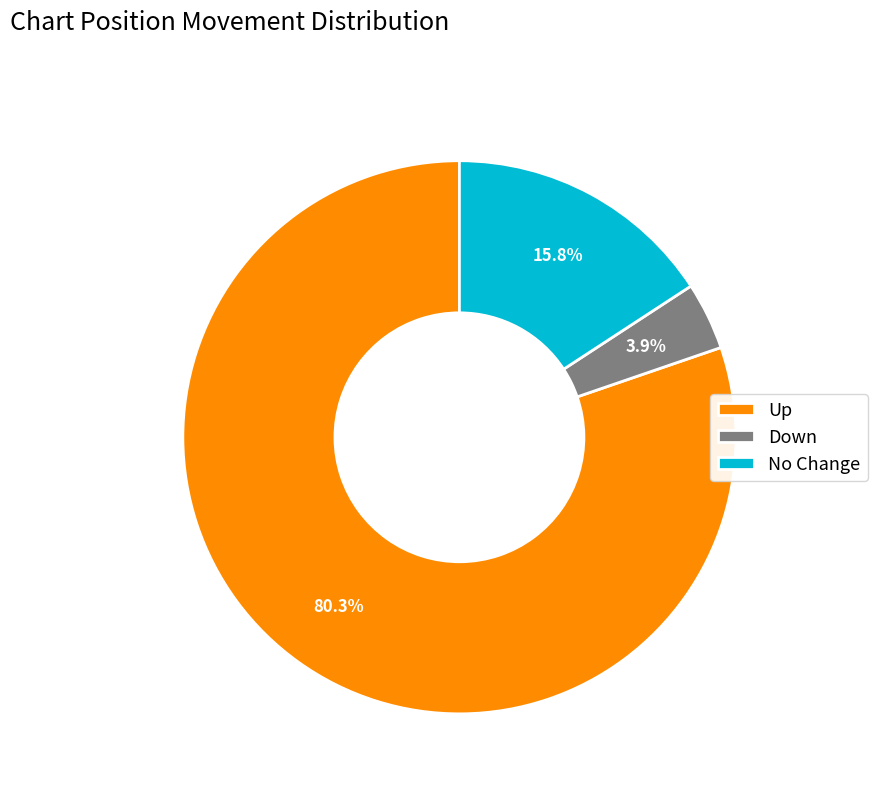

What is the total percentage of No Change and Down?

19.7%